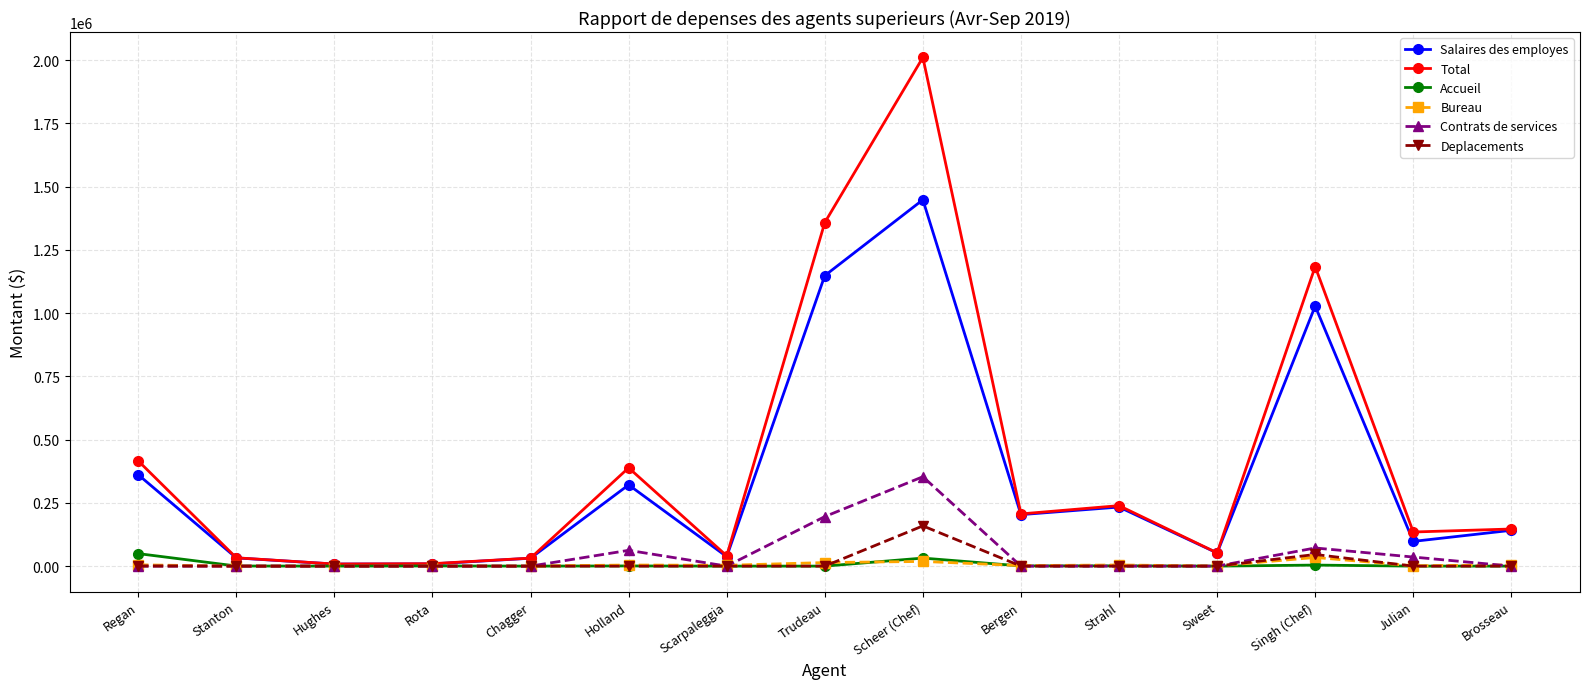

What is the label of the 14th point from the right?

Stanton